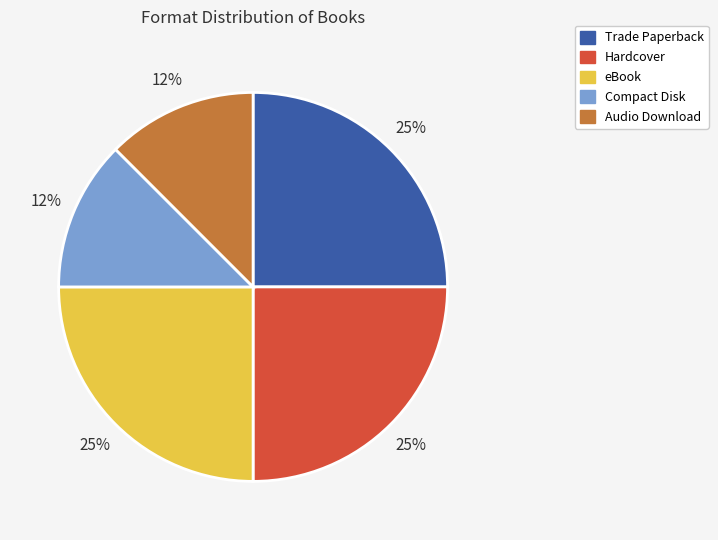

To the nearest percent, what portion does Hardcover represent?

25%